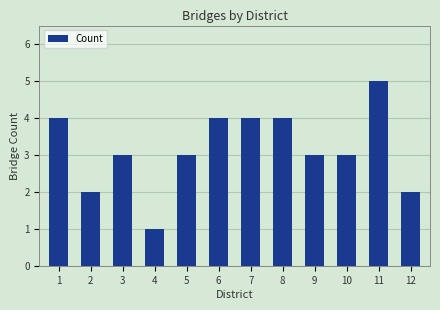

At which category does the chart reach its peak across all series?

11